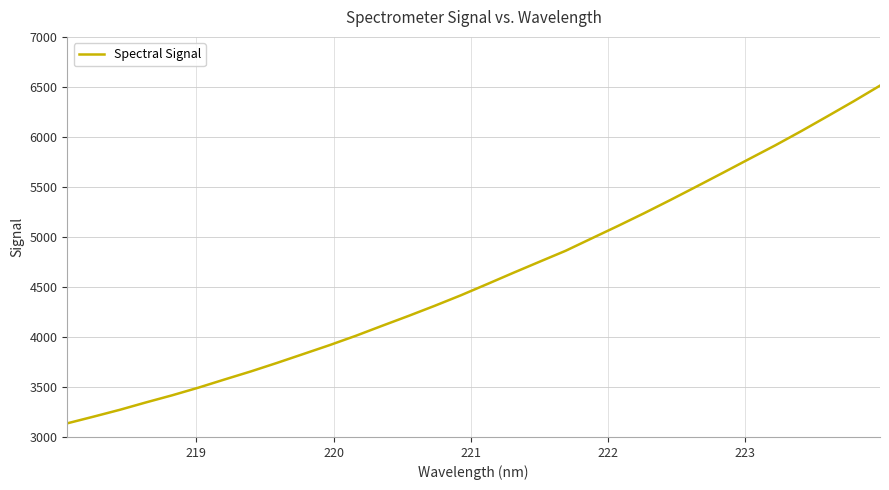

How many lines are shown in the chart?

1